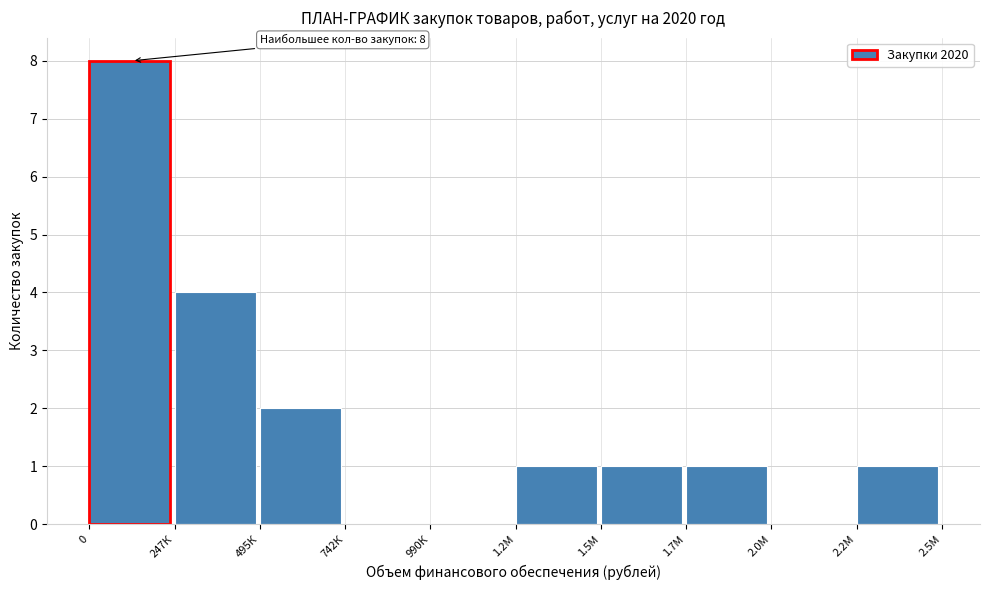

Reading left to right, list all the values displayed in this chart.

0=8	247К=4	495К=2	742К=0	990К=0	1.2М=1	1.5М=1	1.7М=1	2.0М=0	2.2М=1